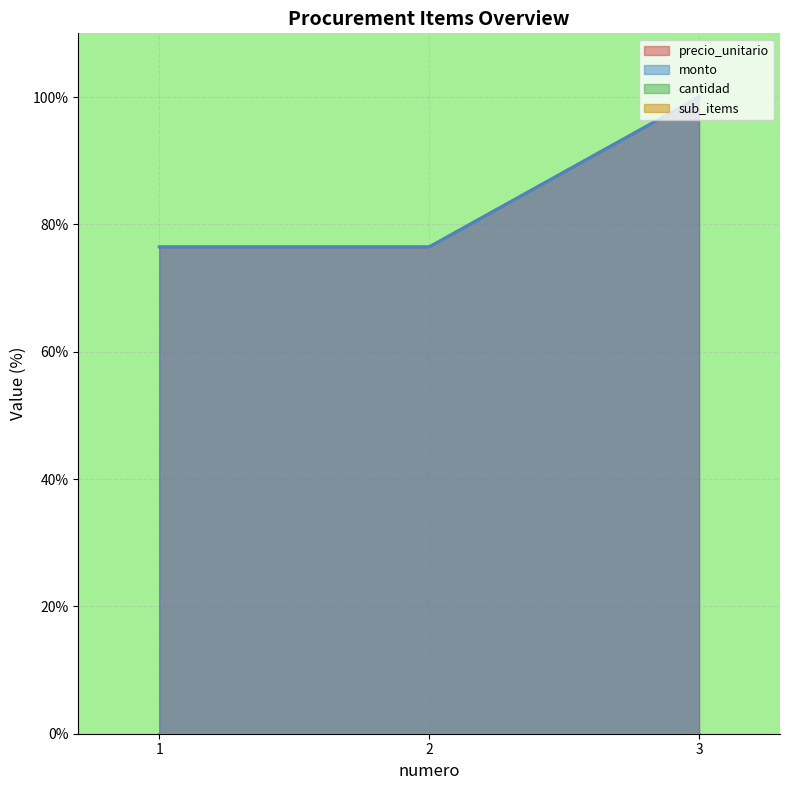

What is the minimum value shown in the chart?

76.5